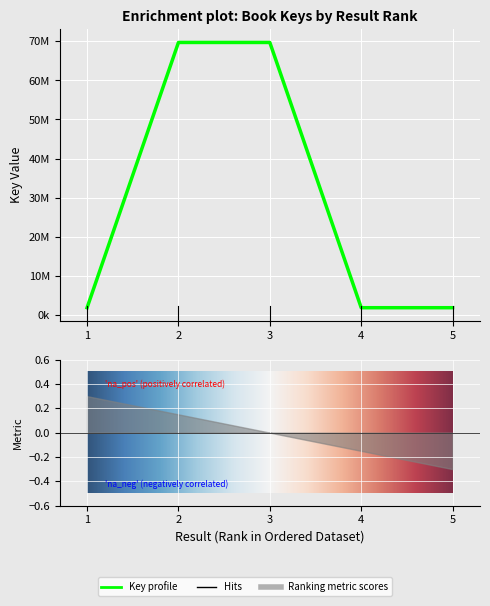

List the labels in order of value, largest first.

2, 3, 5, 1, 4